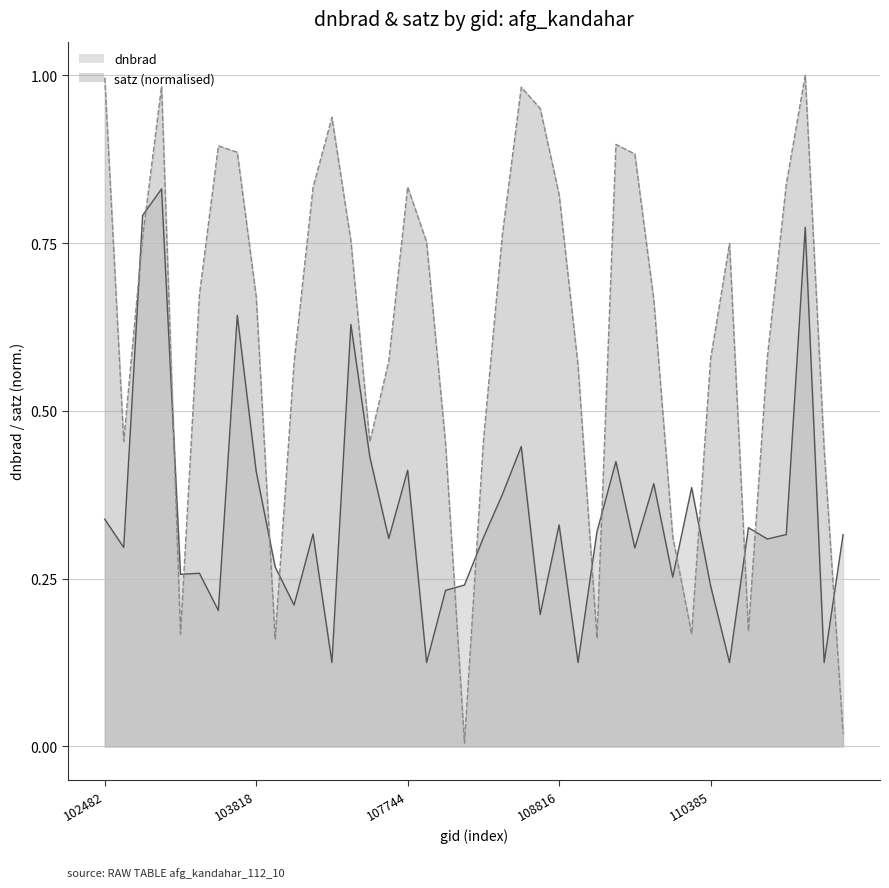

List the series in order of their overall mean, highest first.

satz, dnbrad